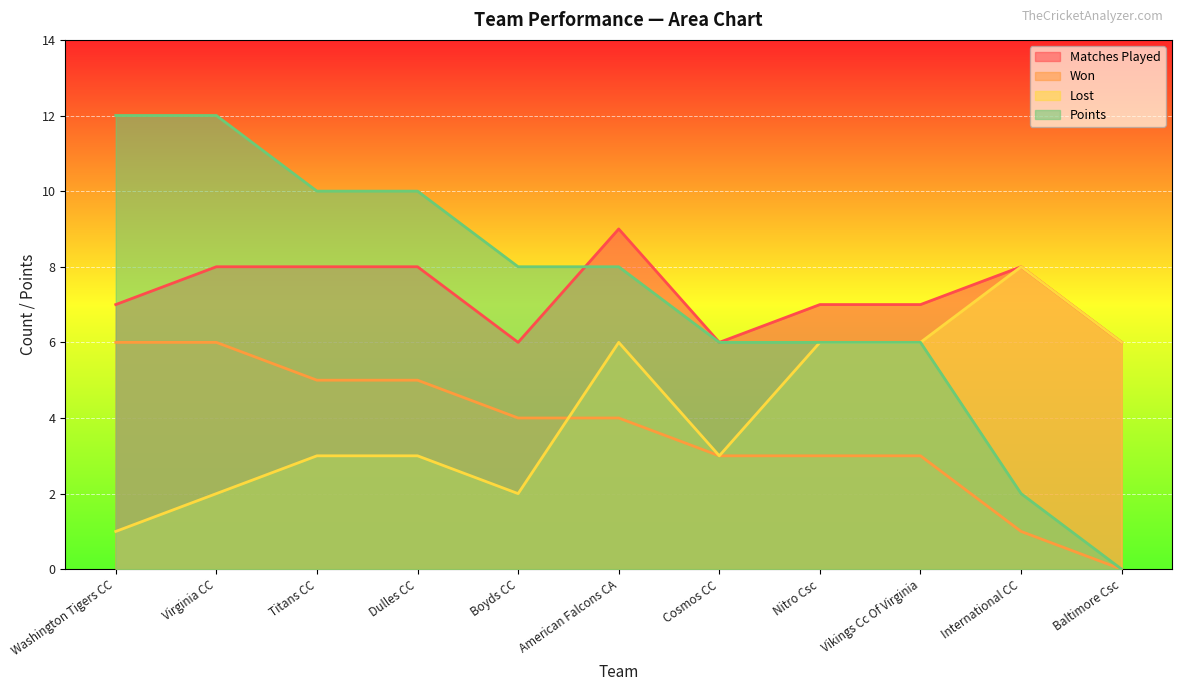

How many values in WON are above zero?

10